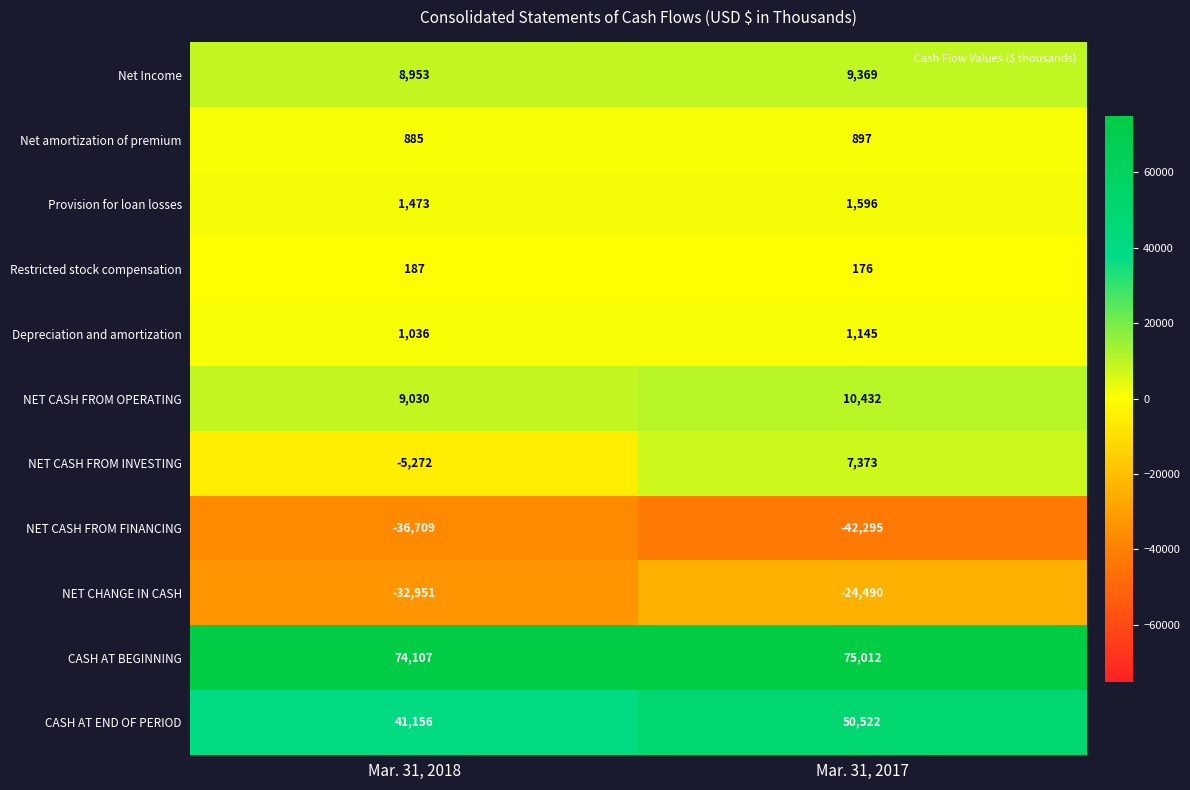

At which category does the chart reach its peak across all series?

Mar. 31, 2017